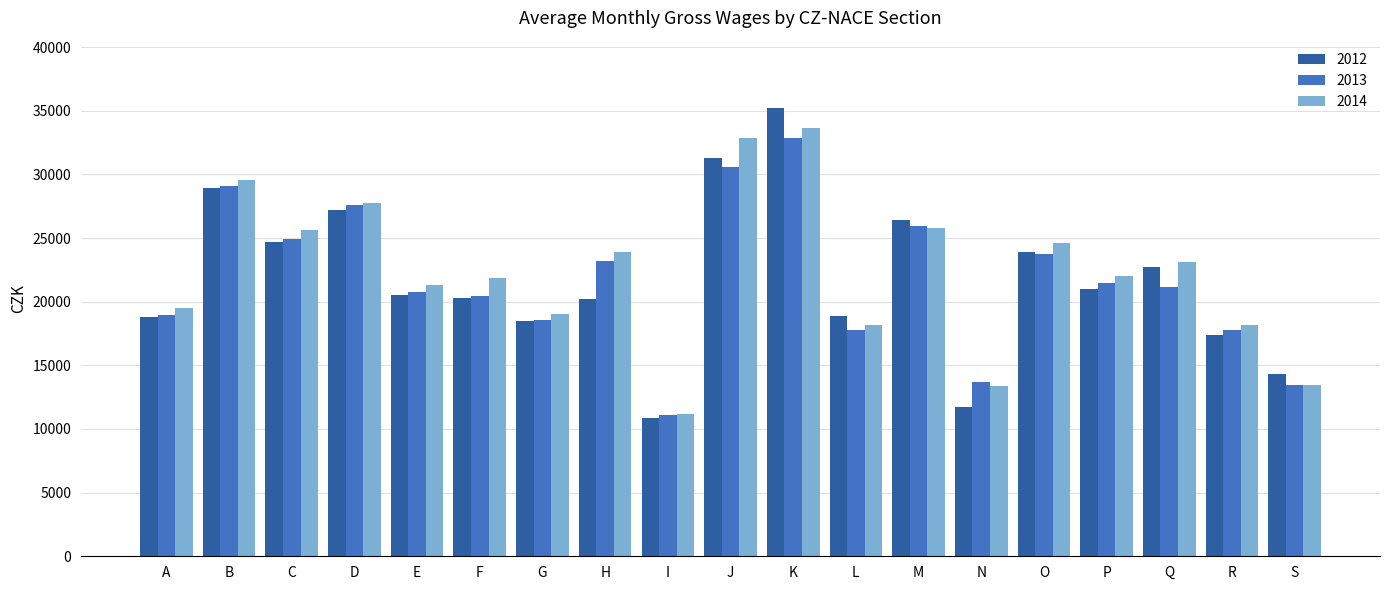

What is the maximum value for 2012?

35220